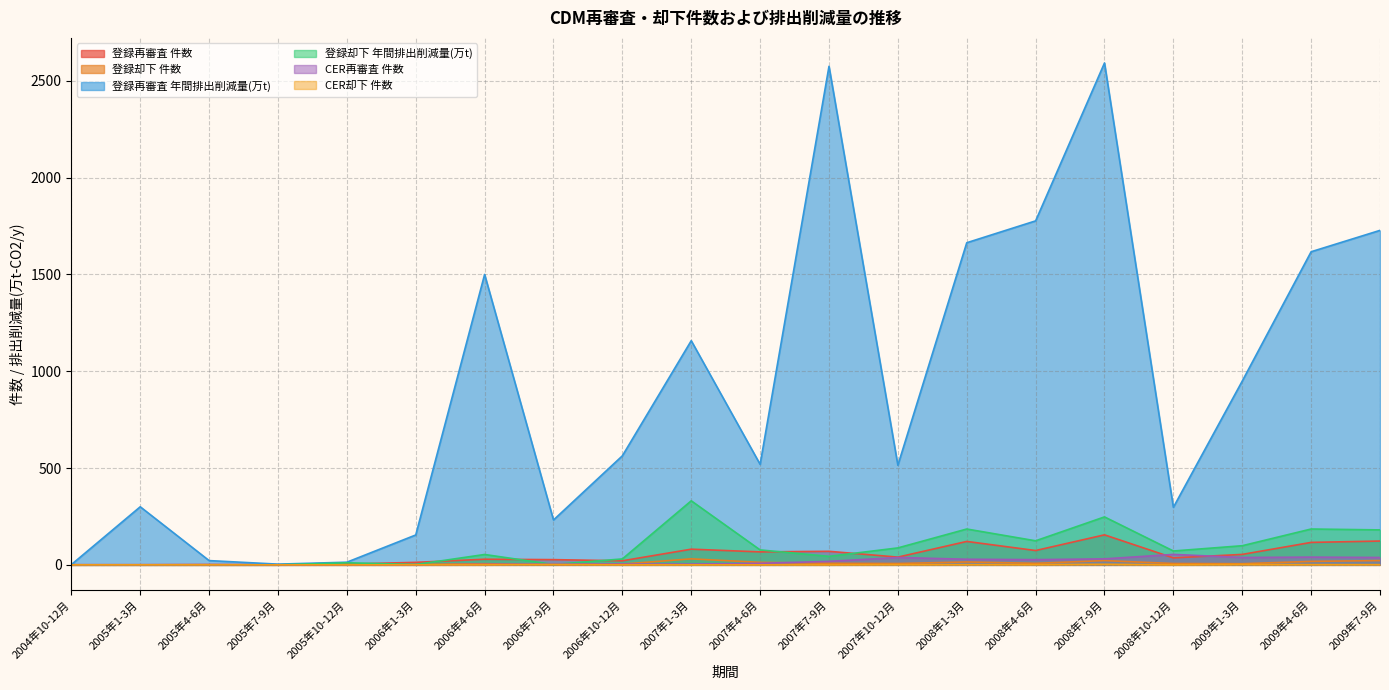

At which category does CER却下 件数 reach its first local valley?

2008年10-12月